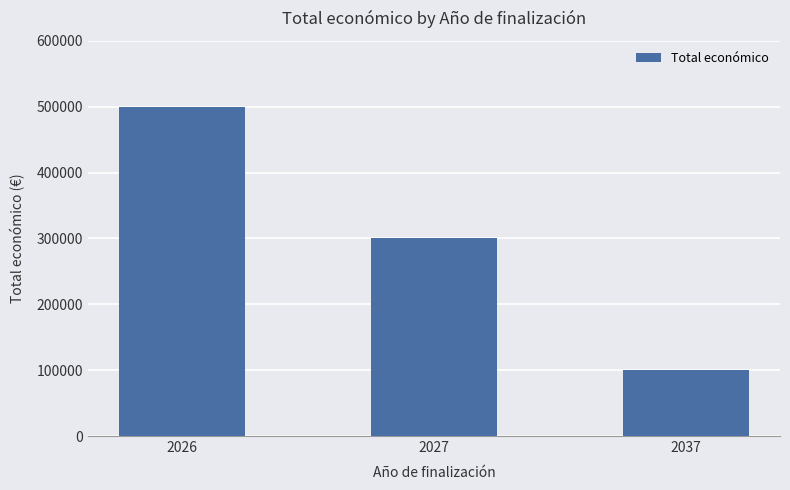

What is the value of the 1st bar from the left?

500000